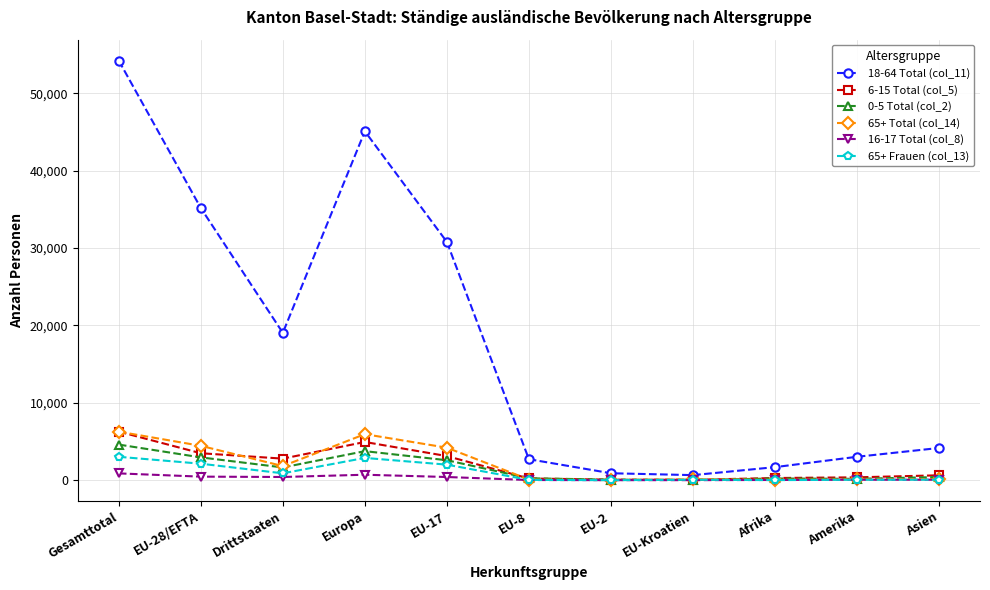

At which category does the chart reach its peak across all series?

Gesamttotal